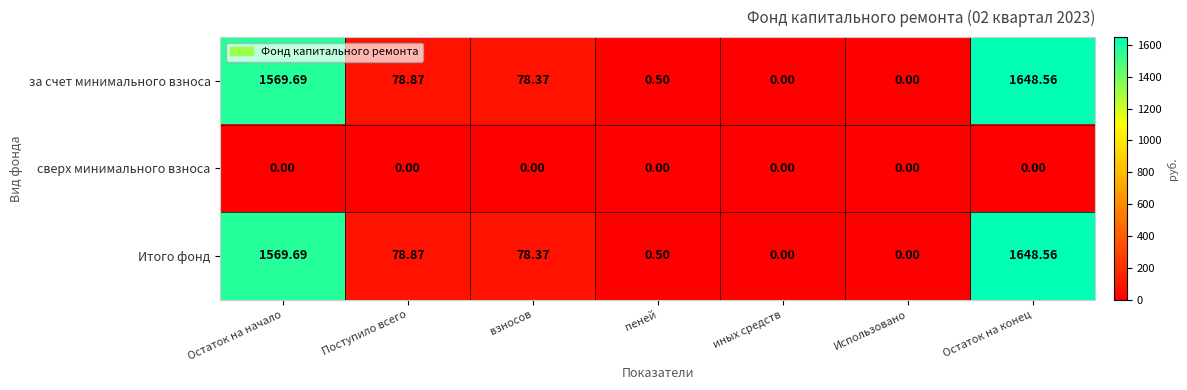

At which label does за счет минимального взноса first exceed 78?

Остаток на начало